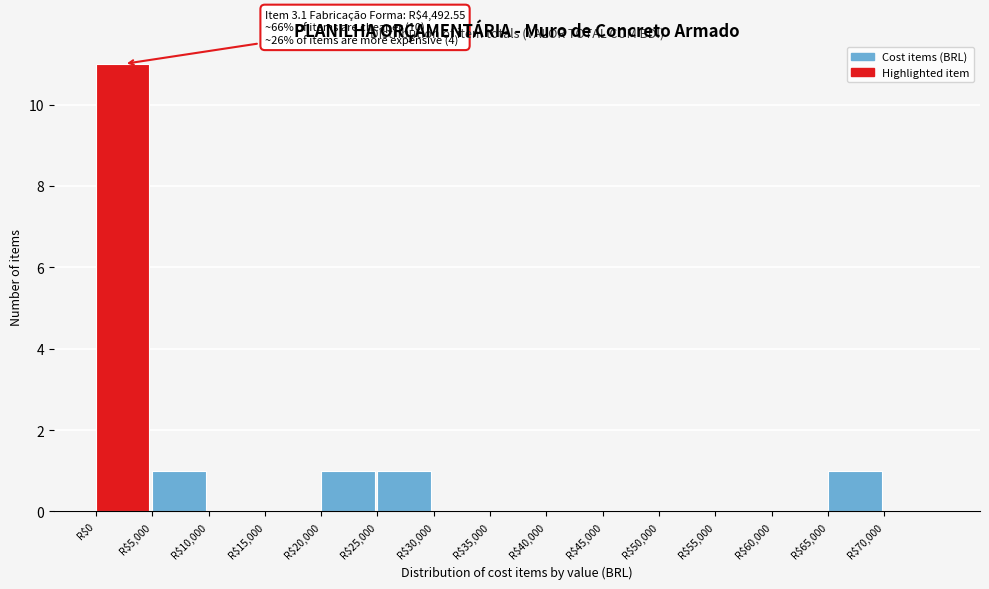

Which range on the x-axis has the tallest bar?

0 to 5000